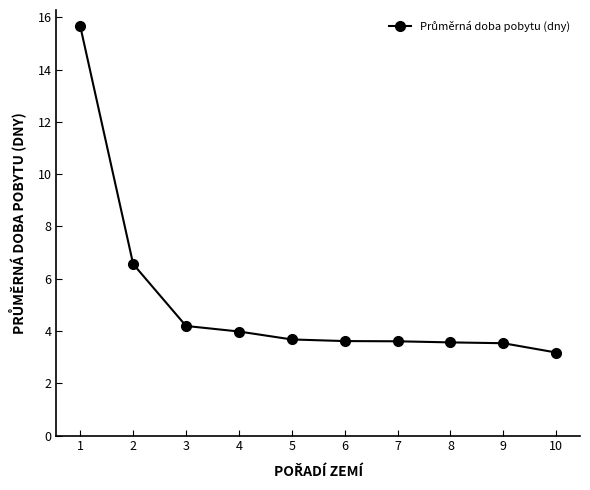

Read the value at 7.

3.6